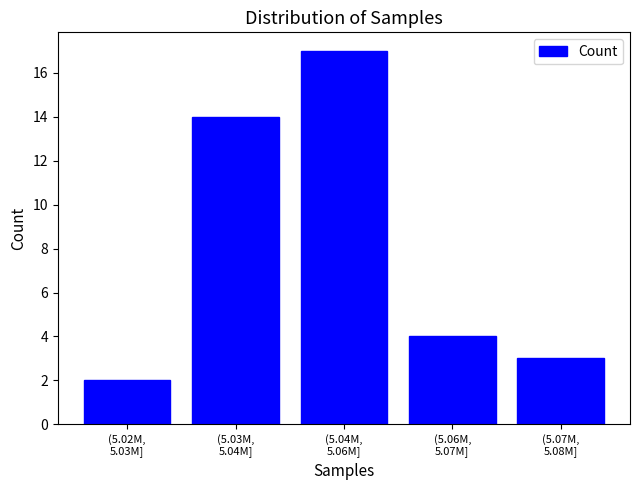

Reading left to right, extract all data points from this chart.

2	14	17	4	3